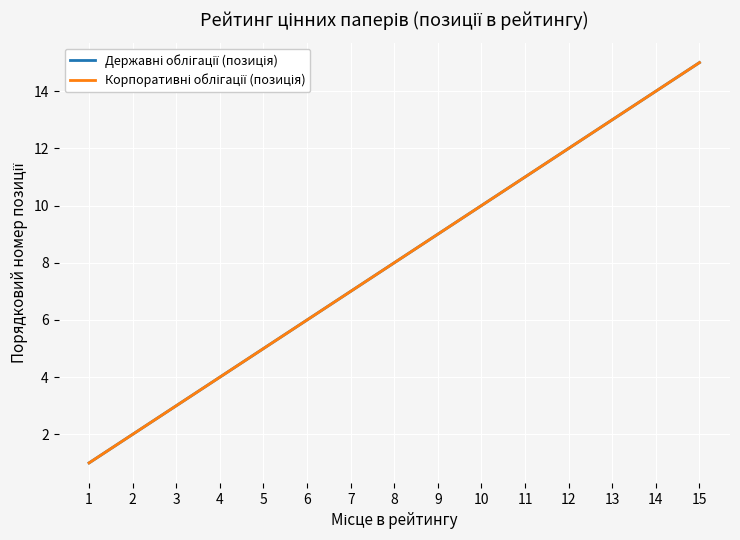

How many categories are shown in the chart?

15